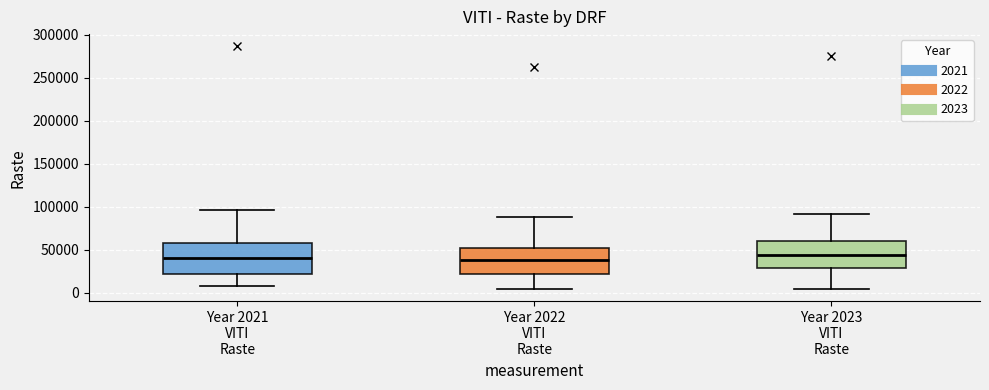

Reading left to right, transcribe this box plot: for each box, give where its median line is, the range the box spans, and where its two whiskers end, as read against the y-axis. The values are not printed on the chart, so give them approximately, as read against the axis.

Year 2021 VITI Raste: median 40000, box 20000 to 60000, whiskers 5000 to 95000
Year 2022 VITI Raste: median 40000, box 20000 to 50000, whiskers 5000 to 90000
Year 2023 VITI Raste: median 45000, box 30000 to 60000, whiskers 5000 to 90000